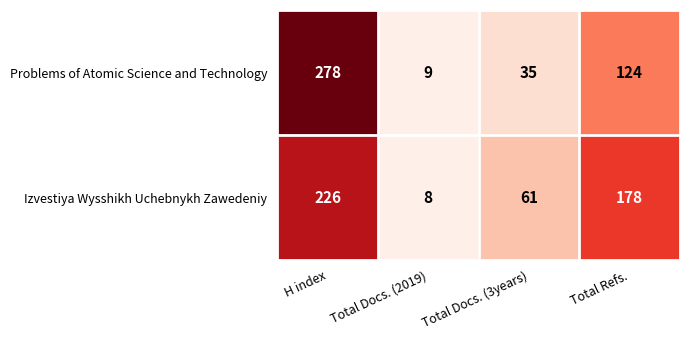

The Izvestiya Wysshikh Uchebnykh Zawedeniy series shows 8 at Total Docs. (2019). True or false?

True